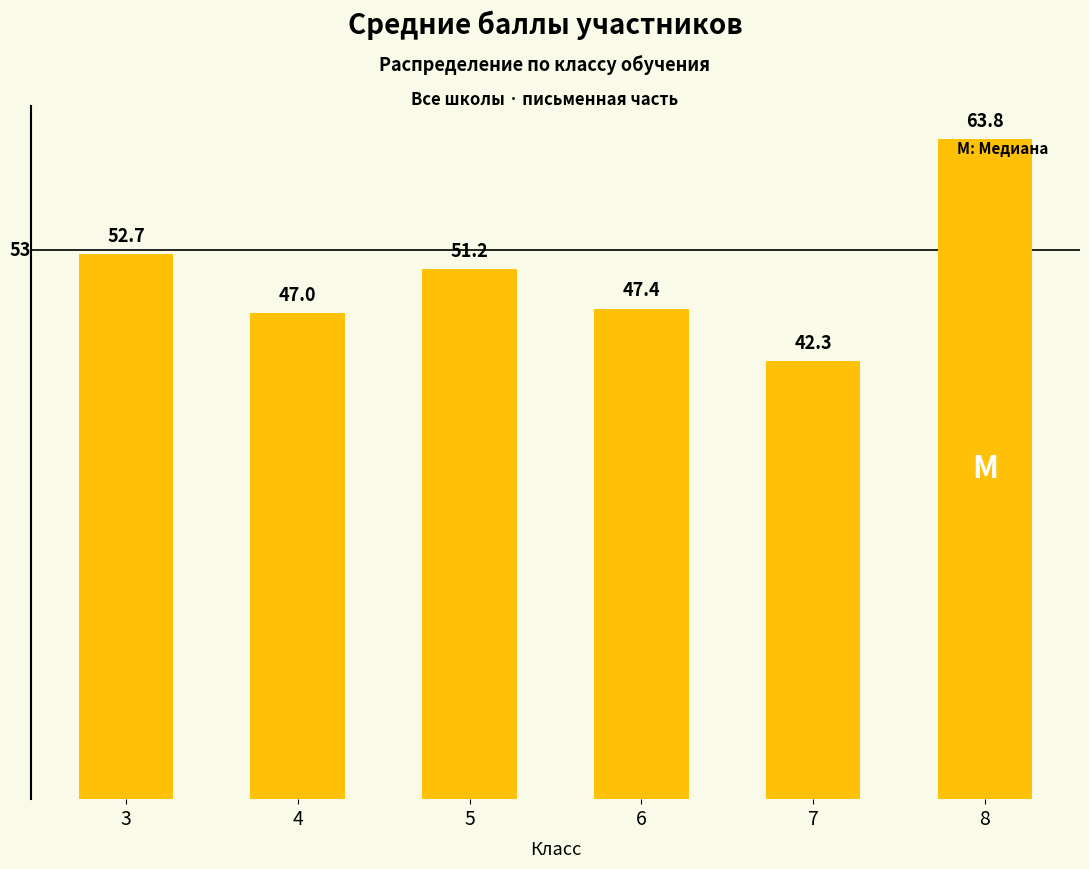

List the labels in order of value, largest first.

8, 3, 5, 6, 4, 7